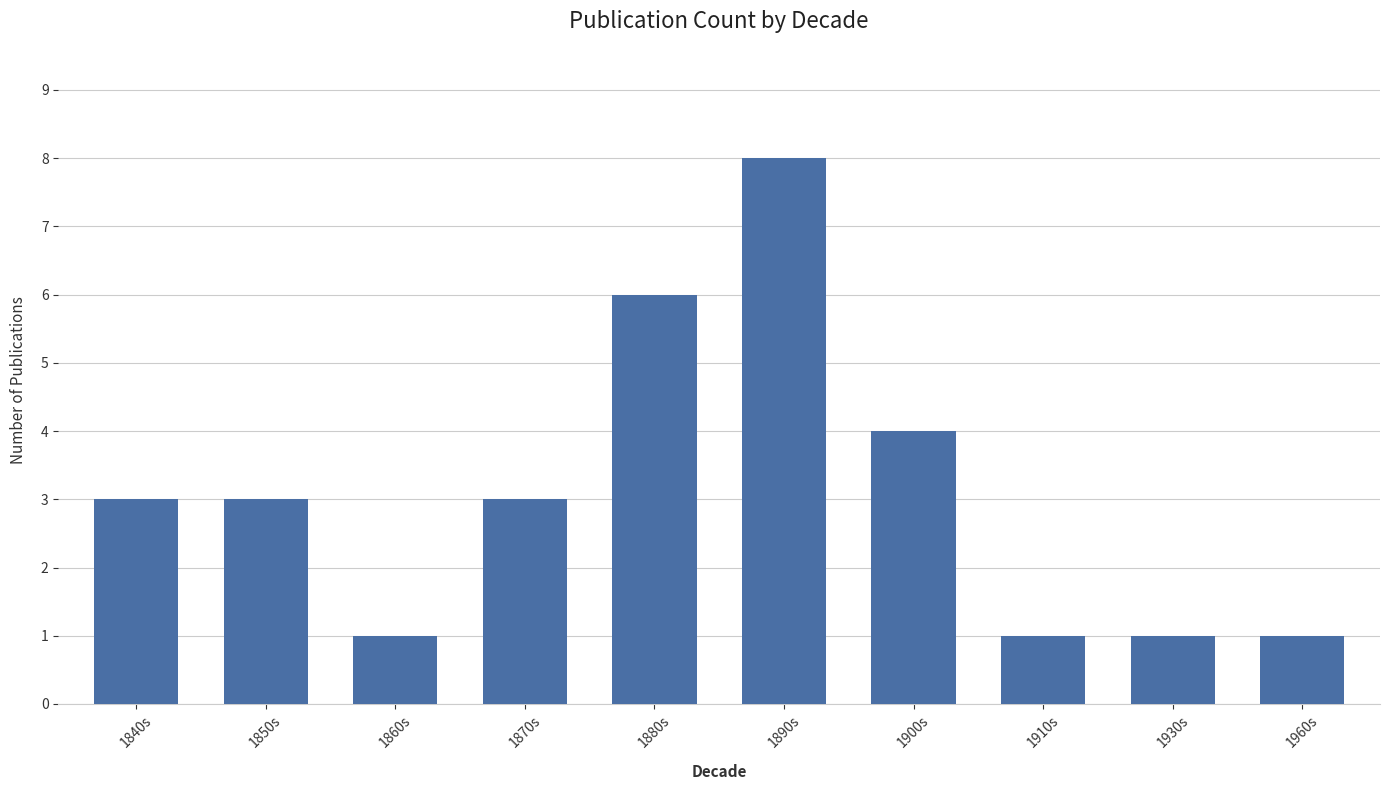

How many categories are shown in the chart?

10